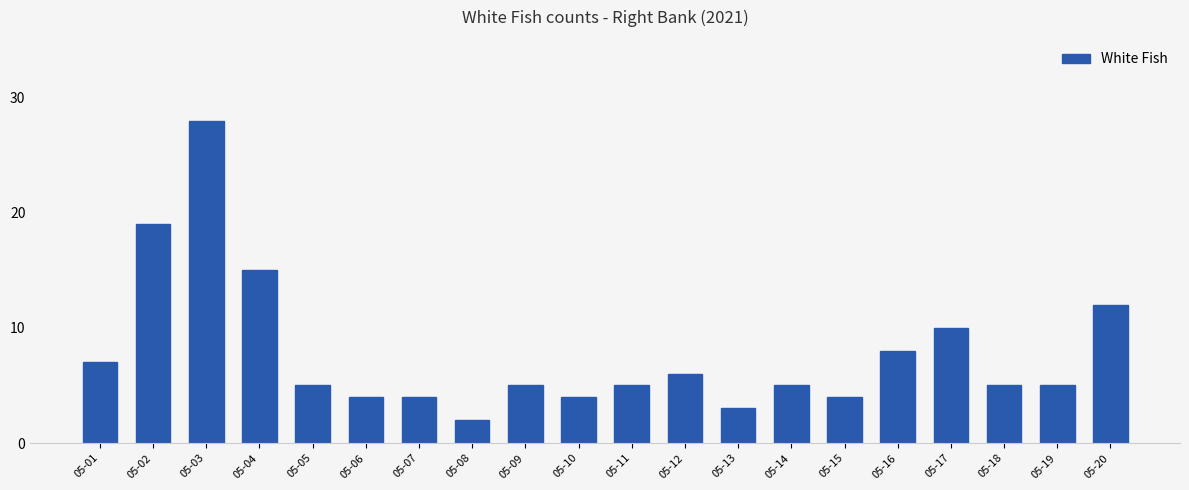

What is the sum of the values at 05-11 and 05-14?

10